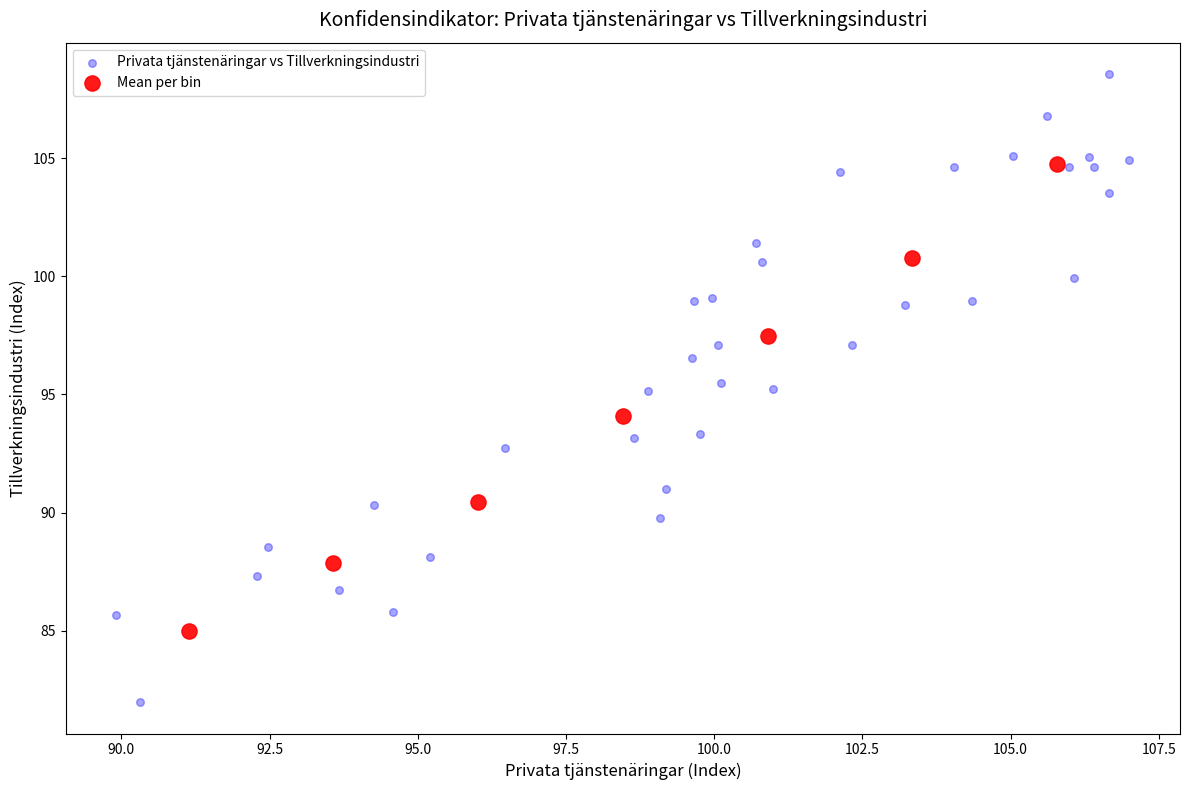

Which series has the largest Y range (max minus min)?

Privata tjänstenäringar vs Tillverkningsindustri